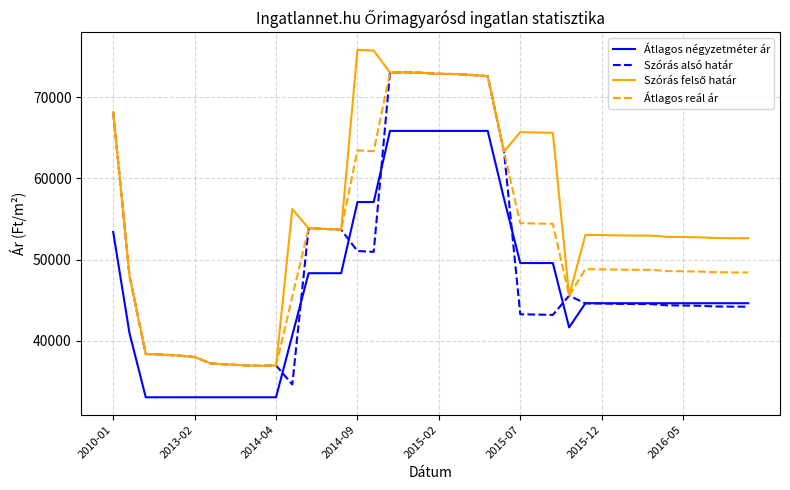

True or false: Átlagos négyzetméter ár and Átlagos reál ár cross at least once.

False